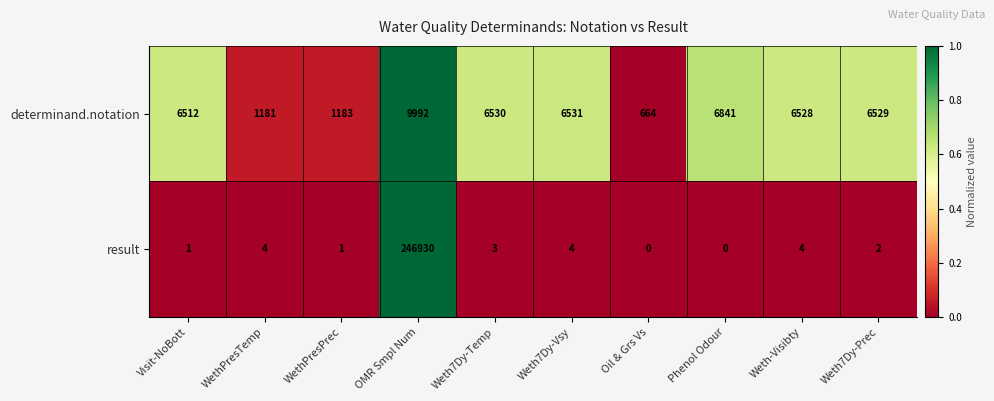

Rank the series by their average value, from highest to lowest.

result, determinand.notation